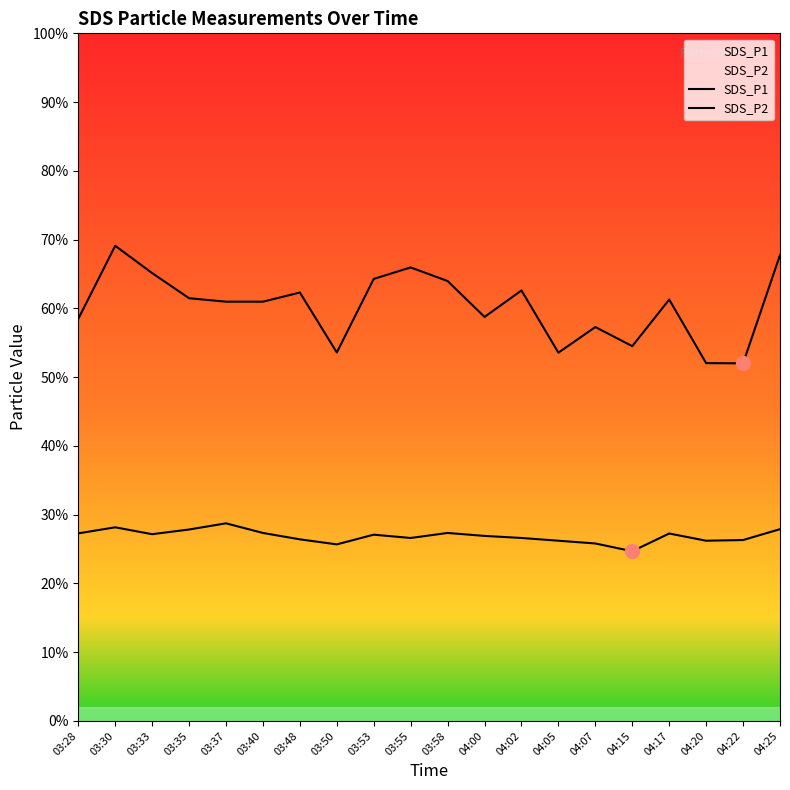

How many values in the SDS_P2 series are below 27?

10